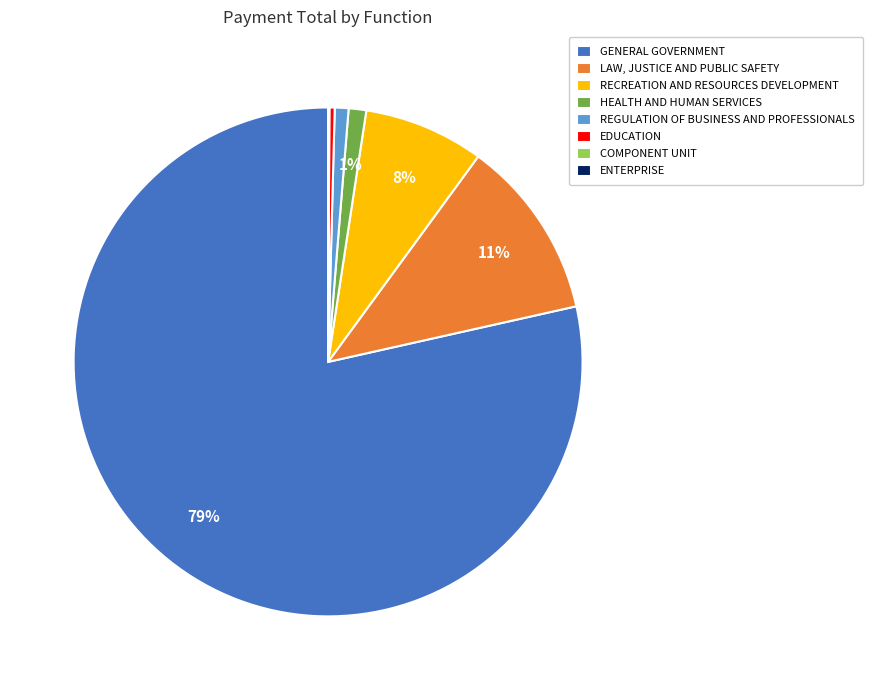

What is the largest slice in the pie chart?

GENERAL GOVERNMENT